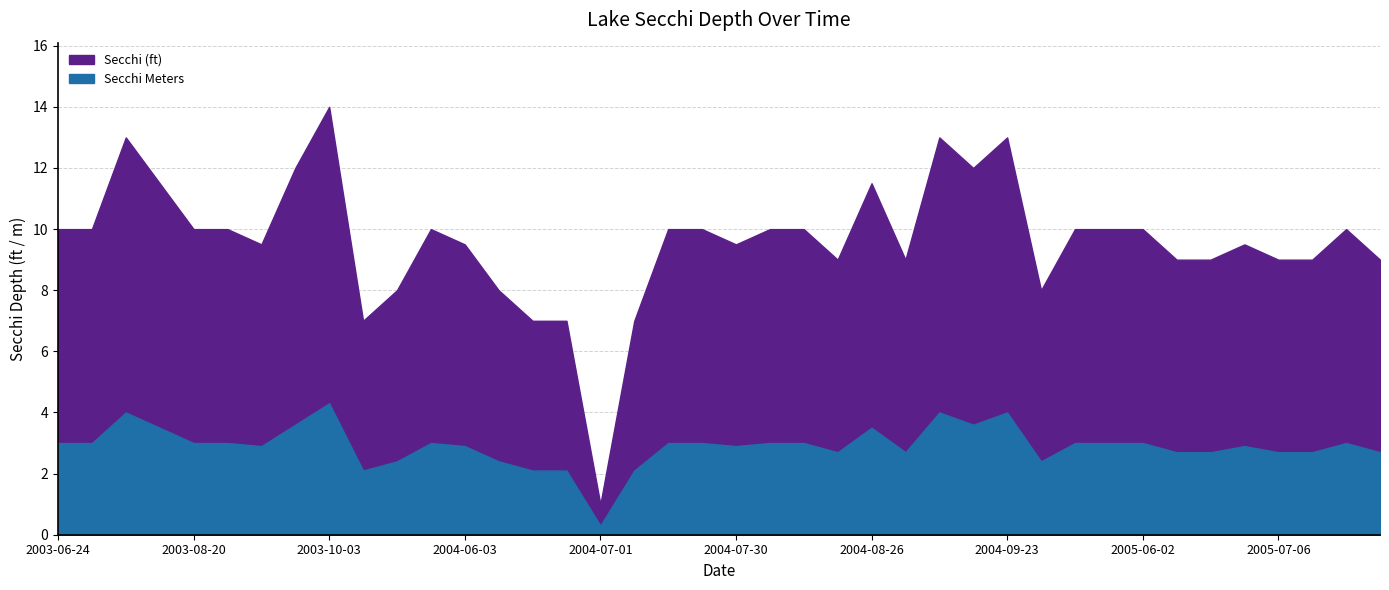

List the series in order of their peak value, highest first.

Secchi (ft), Secchi Meters